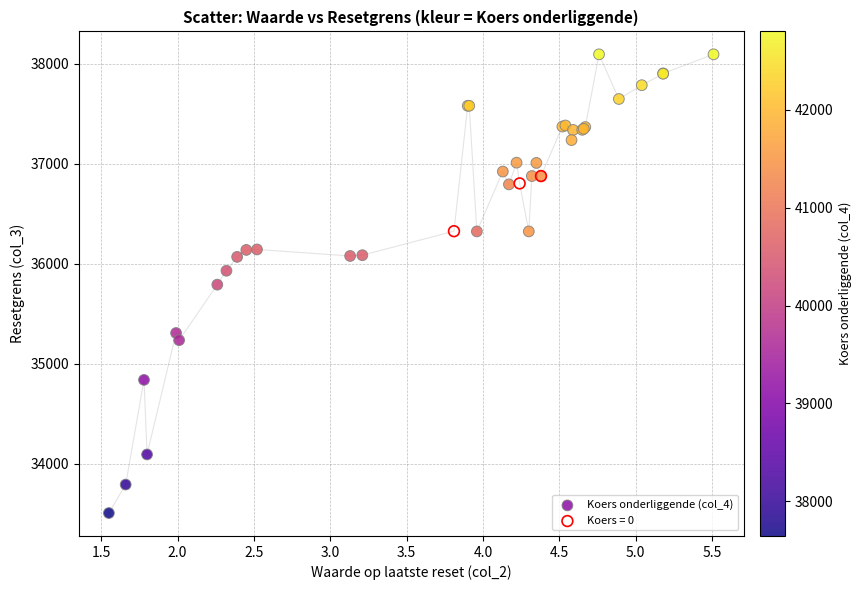

Which series has the largest Y range (max minus min)?

Koers onderliggende (col_4)